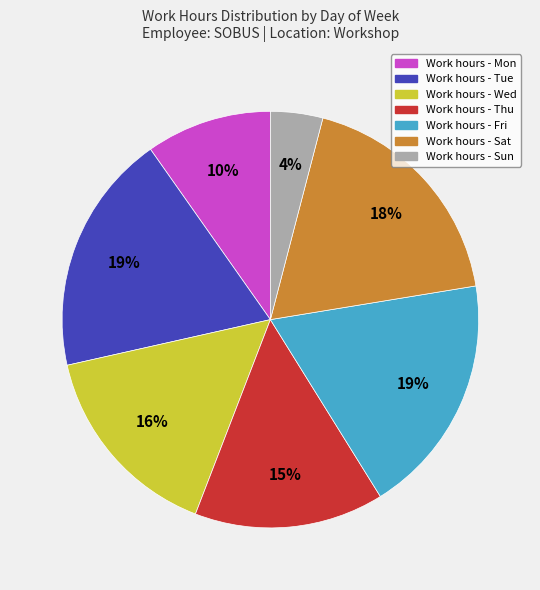

Count the number of slices in the pie.

7